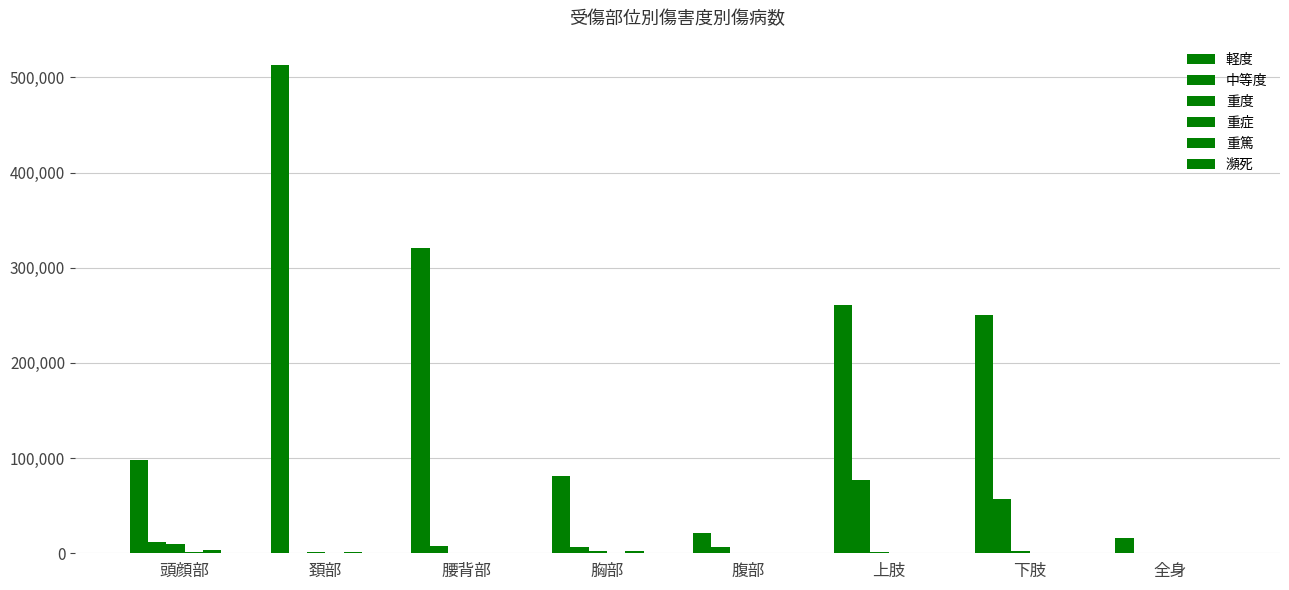

Are the bars horizontal?

No